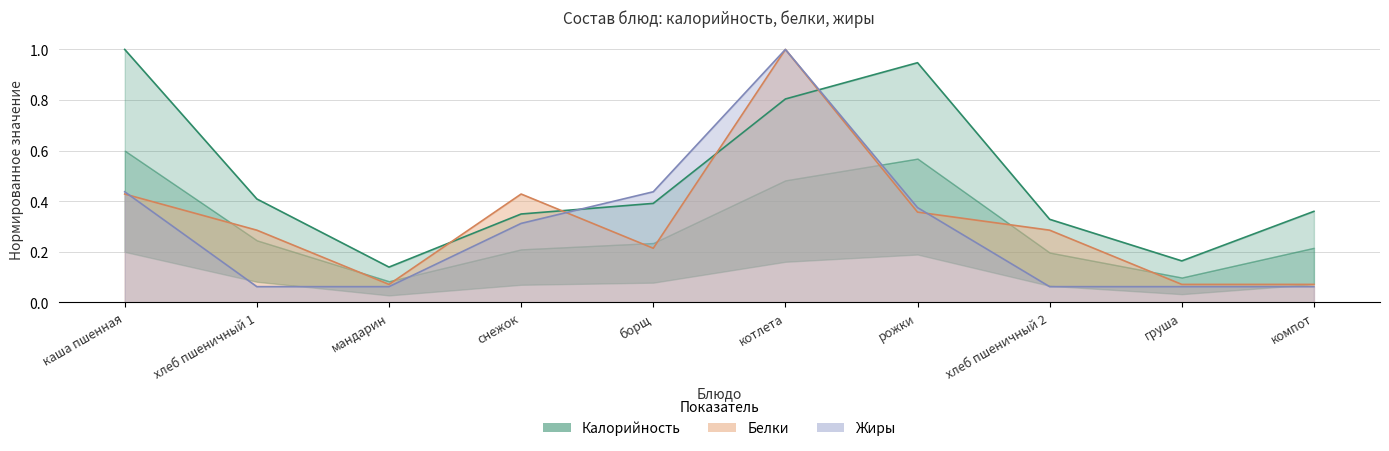

What is the label of the 2nd point from the left?

хлеб пшеничный 1